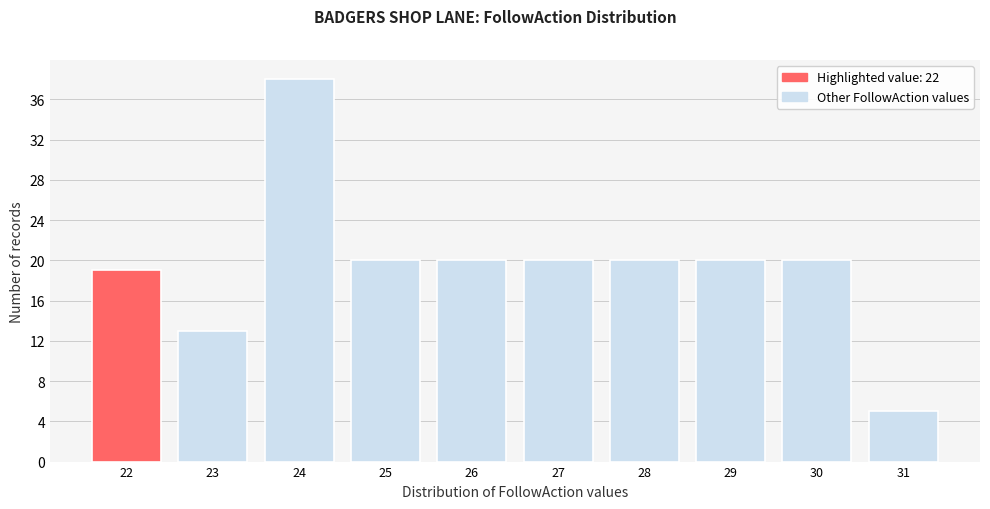

Reading left to right, transcribe this chart: for each bar, give the range it covers on the x-axis and its height. The values are not printed on the chart, so give them approximately, as read against the axis.

21.5 to 22.5: 19
22.5 to 23.5: 13
23.5 to 24.5: 38
24.5 to 25.5: 20
25.5 to 26.5: 20
26.5 to 27.5: 20
27.5 to 28.5: 20
28.5 to 29.5: 20
29.5 to 30.5: 20
30.5 to 31.5: 5